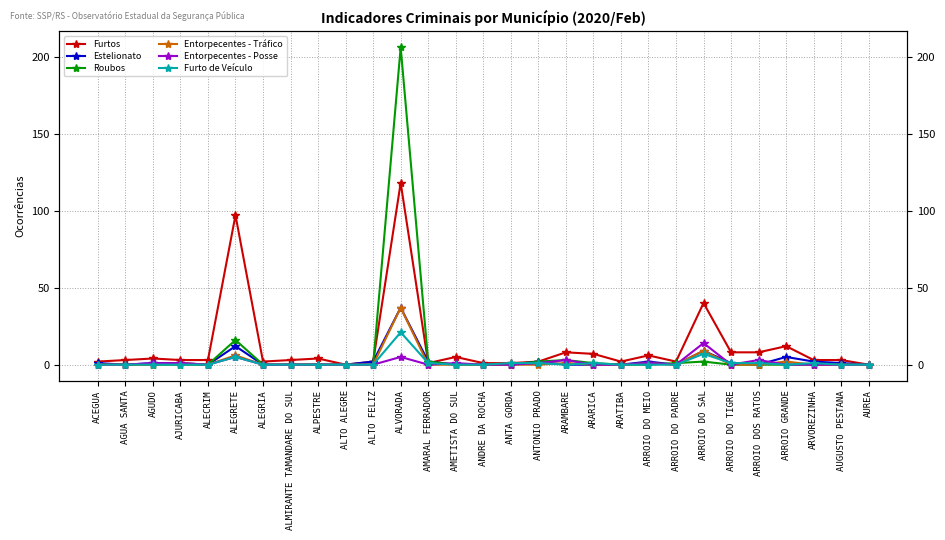

What is the value of the Furtos point at the 14th from the left?

5